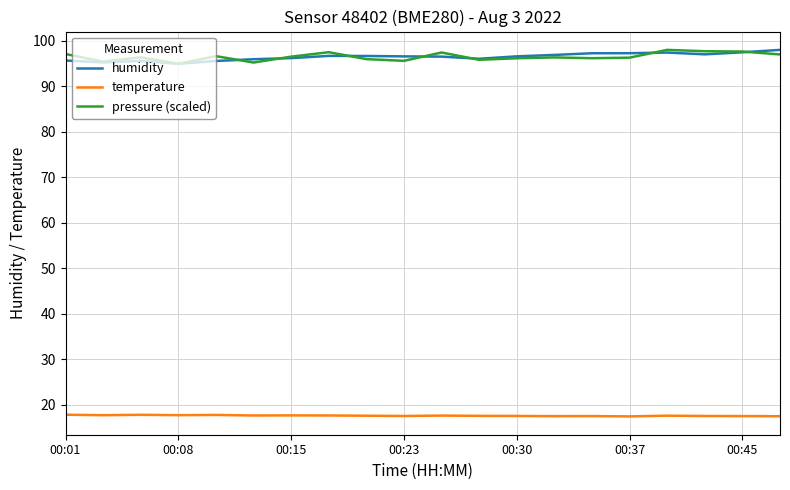

What is the minimum value for temperature?

17.5